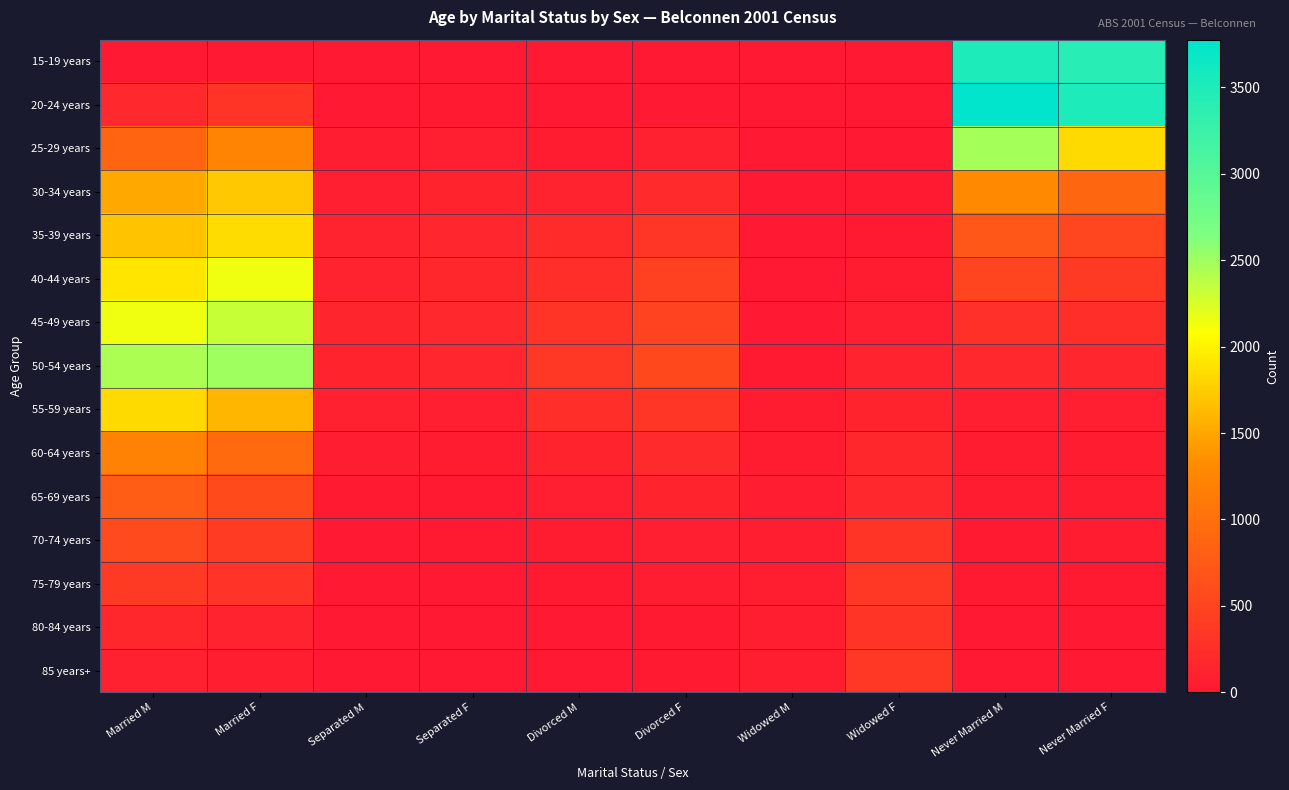

At how many categories does at least one series exceed 1200?

4